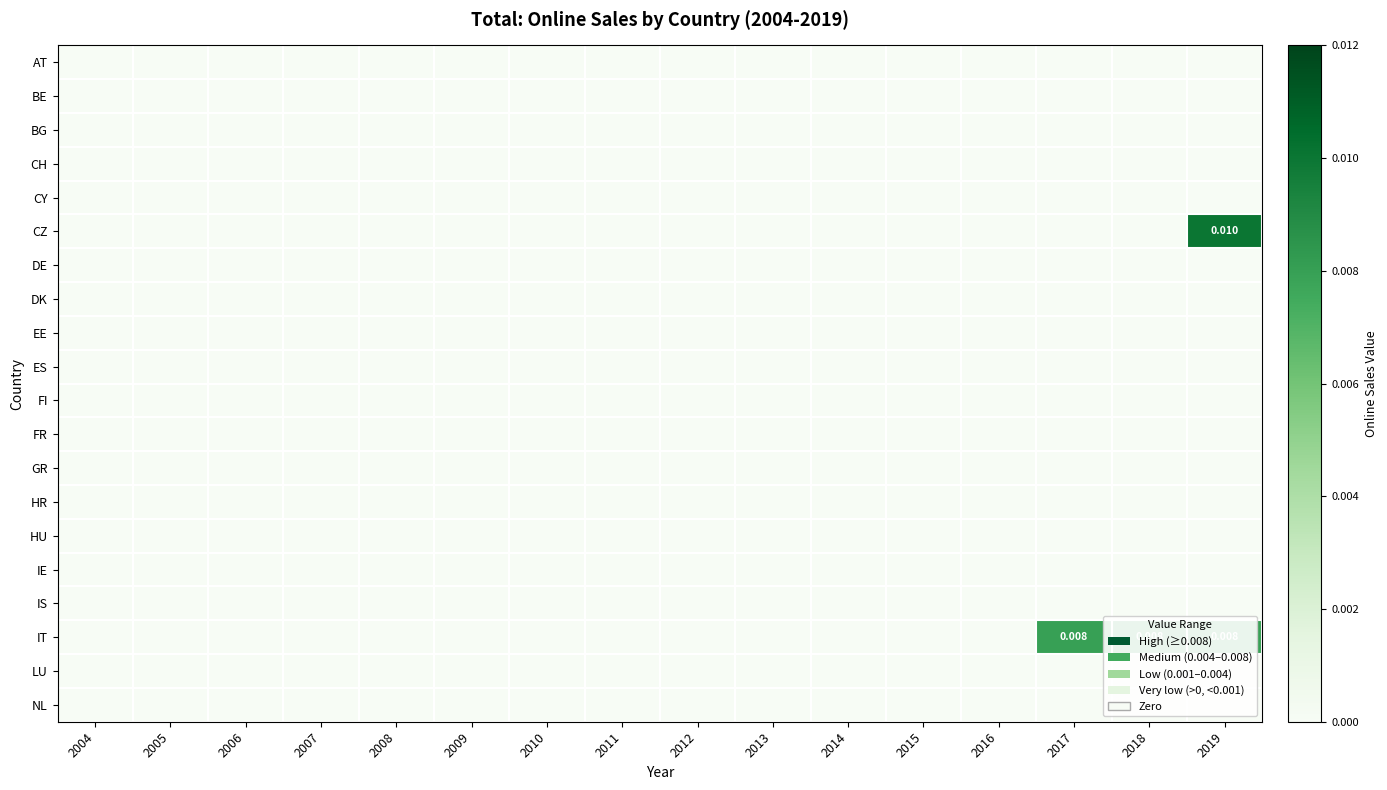

Is the value of HU at 2014 greater than the value of GR at 2008?

No